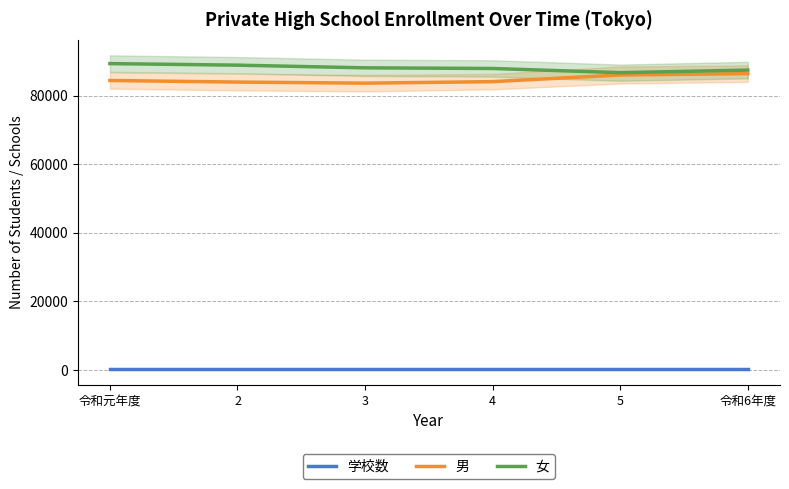

The 女 series shows 88075 at 3. True or false?

True